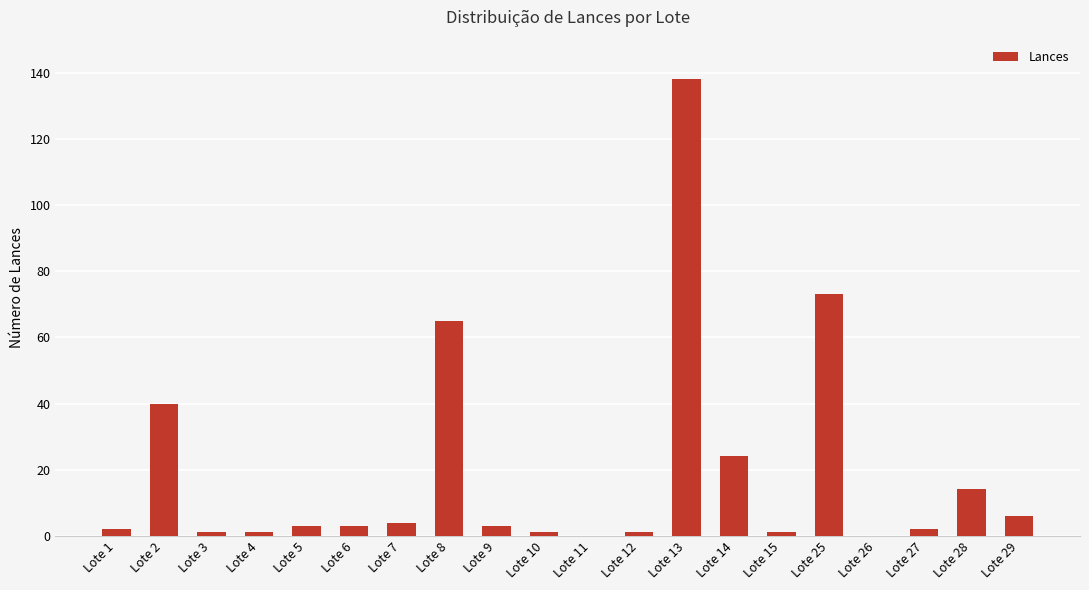

What is the greatest value displayed?

138